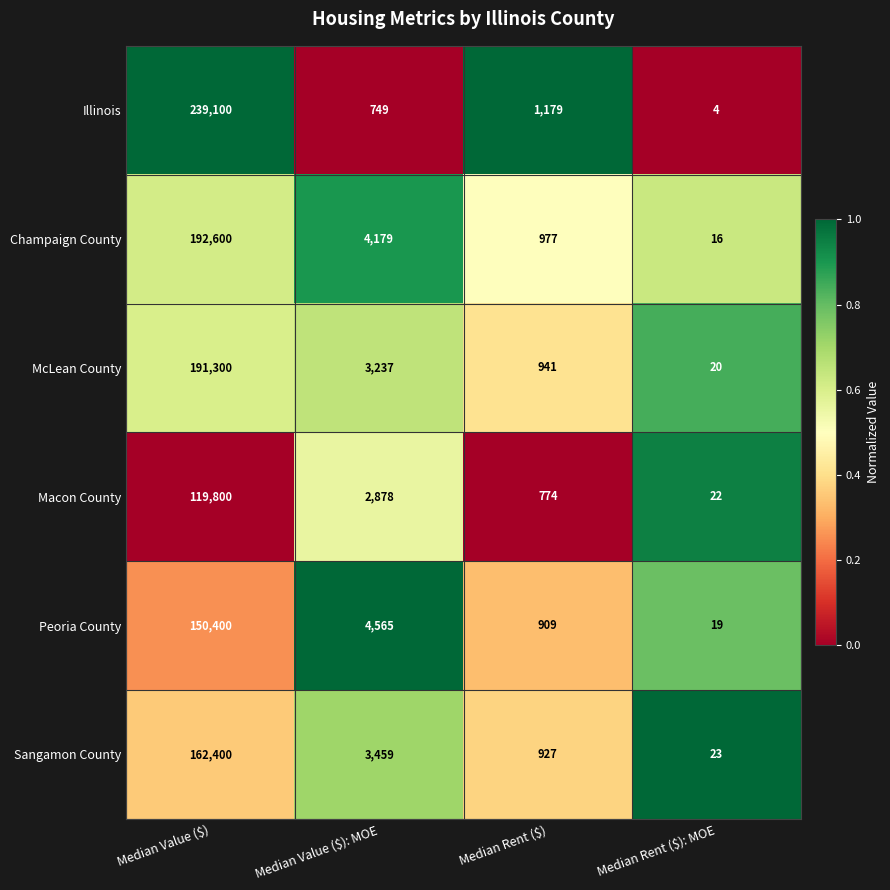

At which category is the sum across all series the highest?

Median Value ($)